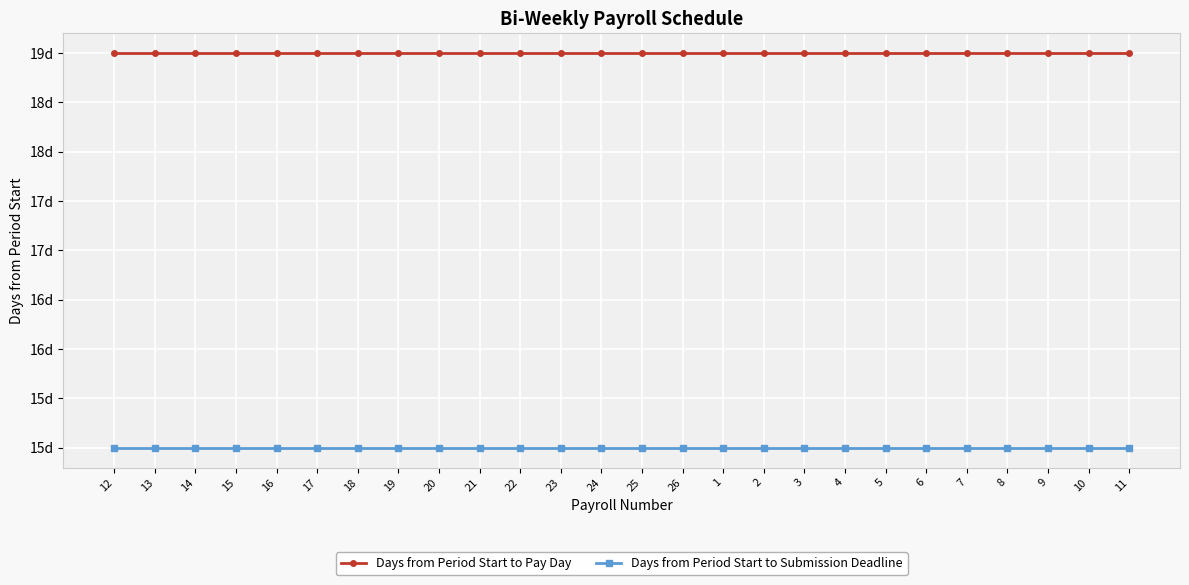

What are all the series names shown in the legend?

Days from Period Start to Pay Day, Days from Period Start to Submission Deadline